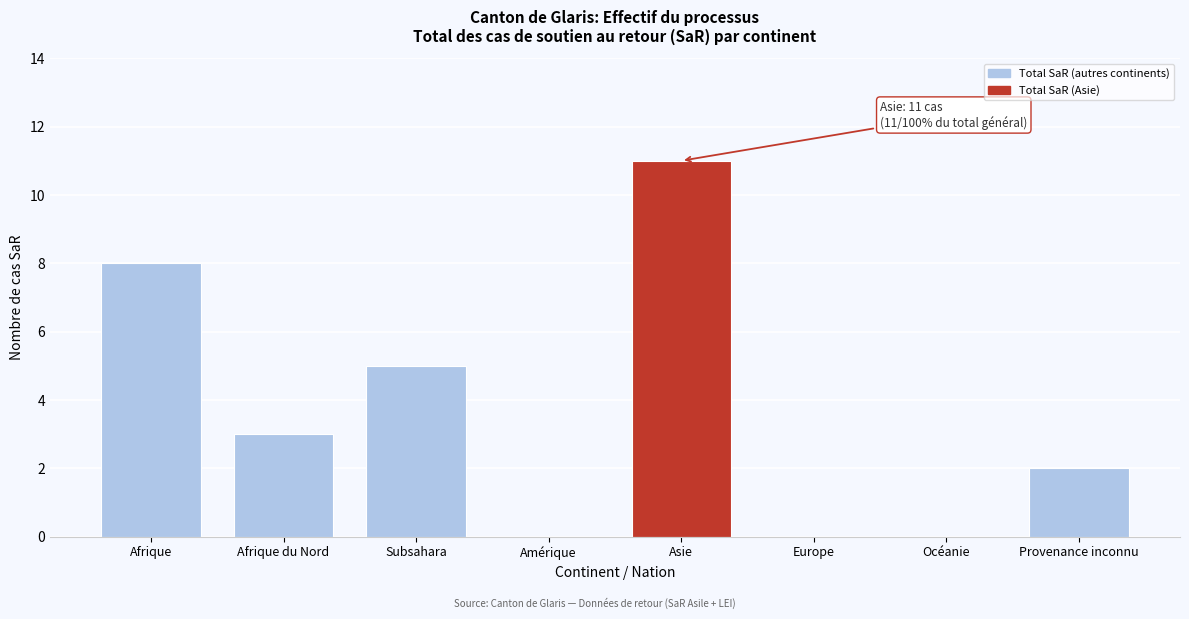

Reading right to left, extract all data points from this chart.

Provenance inconnu=2	Océanie=0	Europe=0	Asie=11	Amérique=0	Subsahara=5	Afrique du Nord=3	Afrique=8